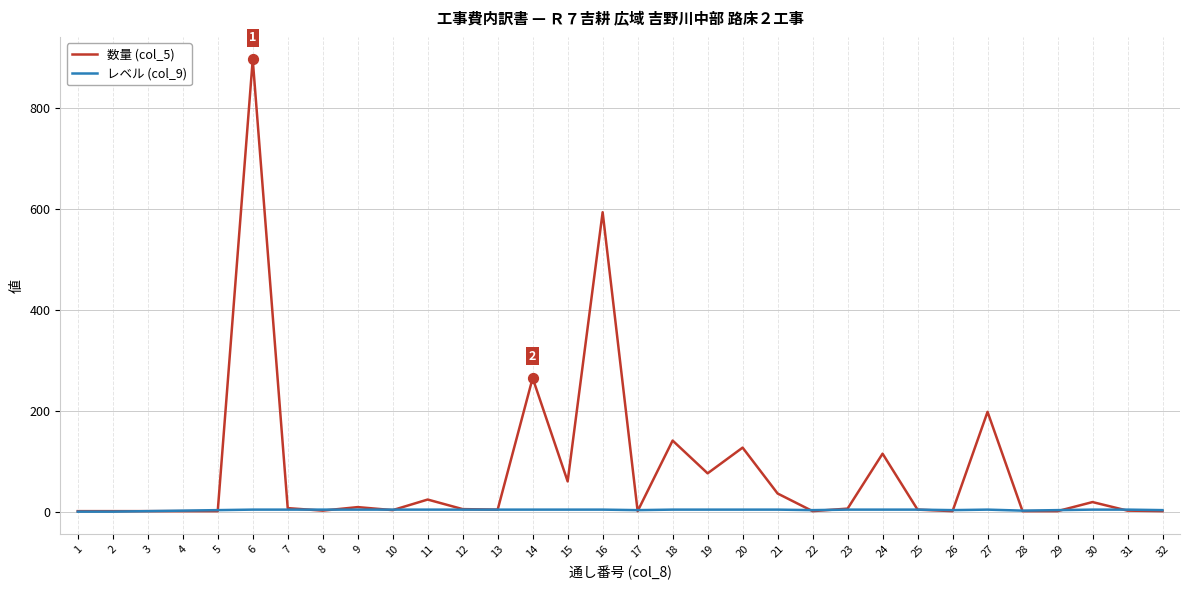

Which series has the widest spread of values?

数量 (col_5)